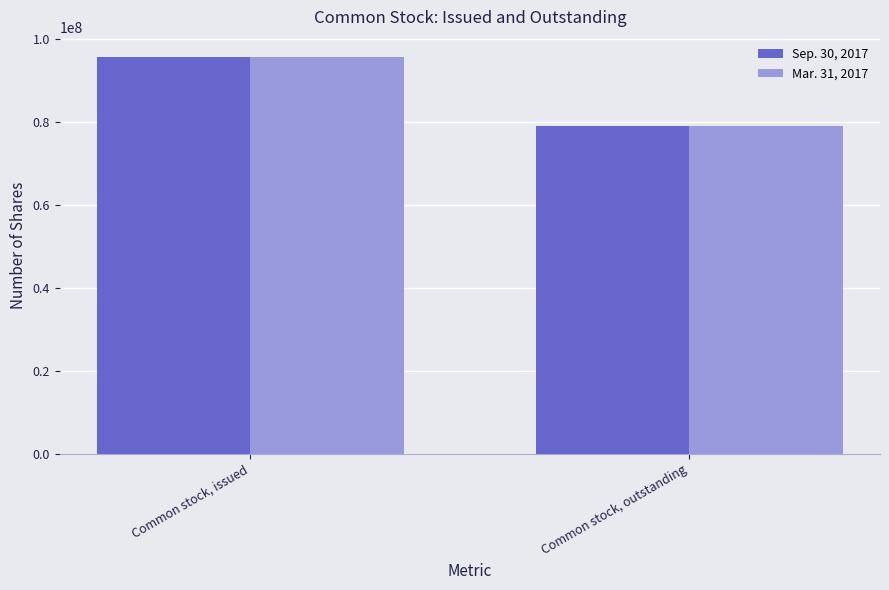

What position from the right is Common stock, issued?

2